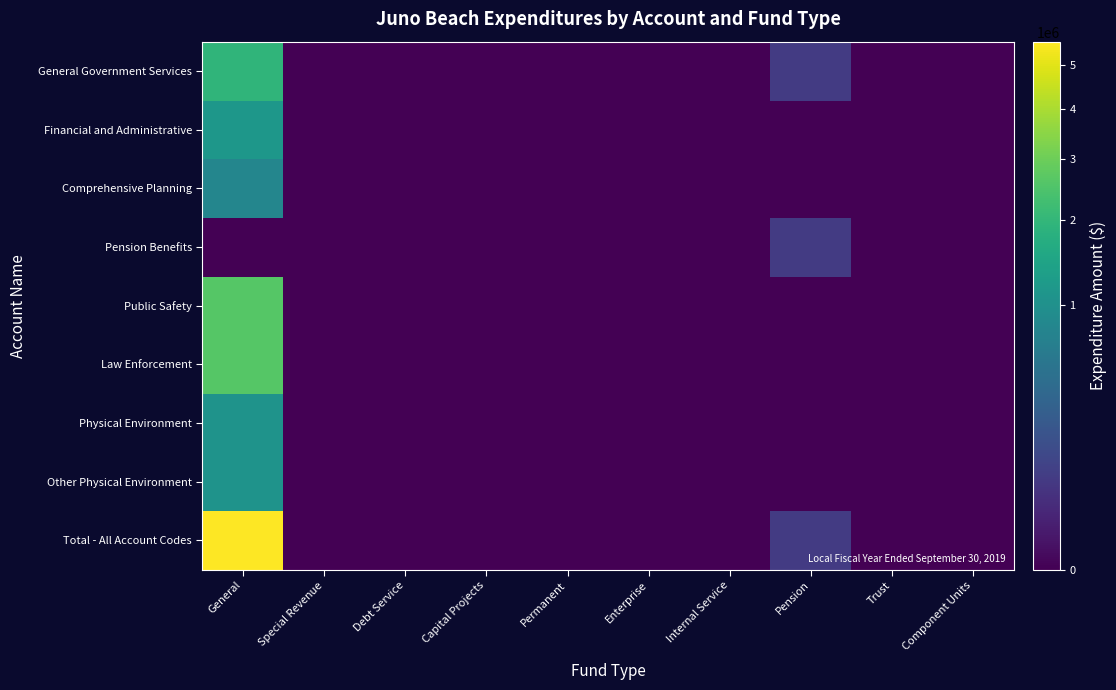

At which category does the chart reach its minimum across all series?

Special Revenue